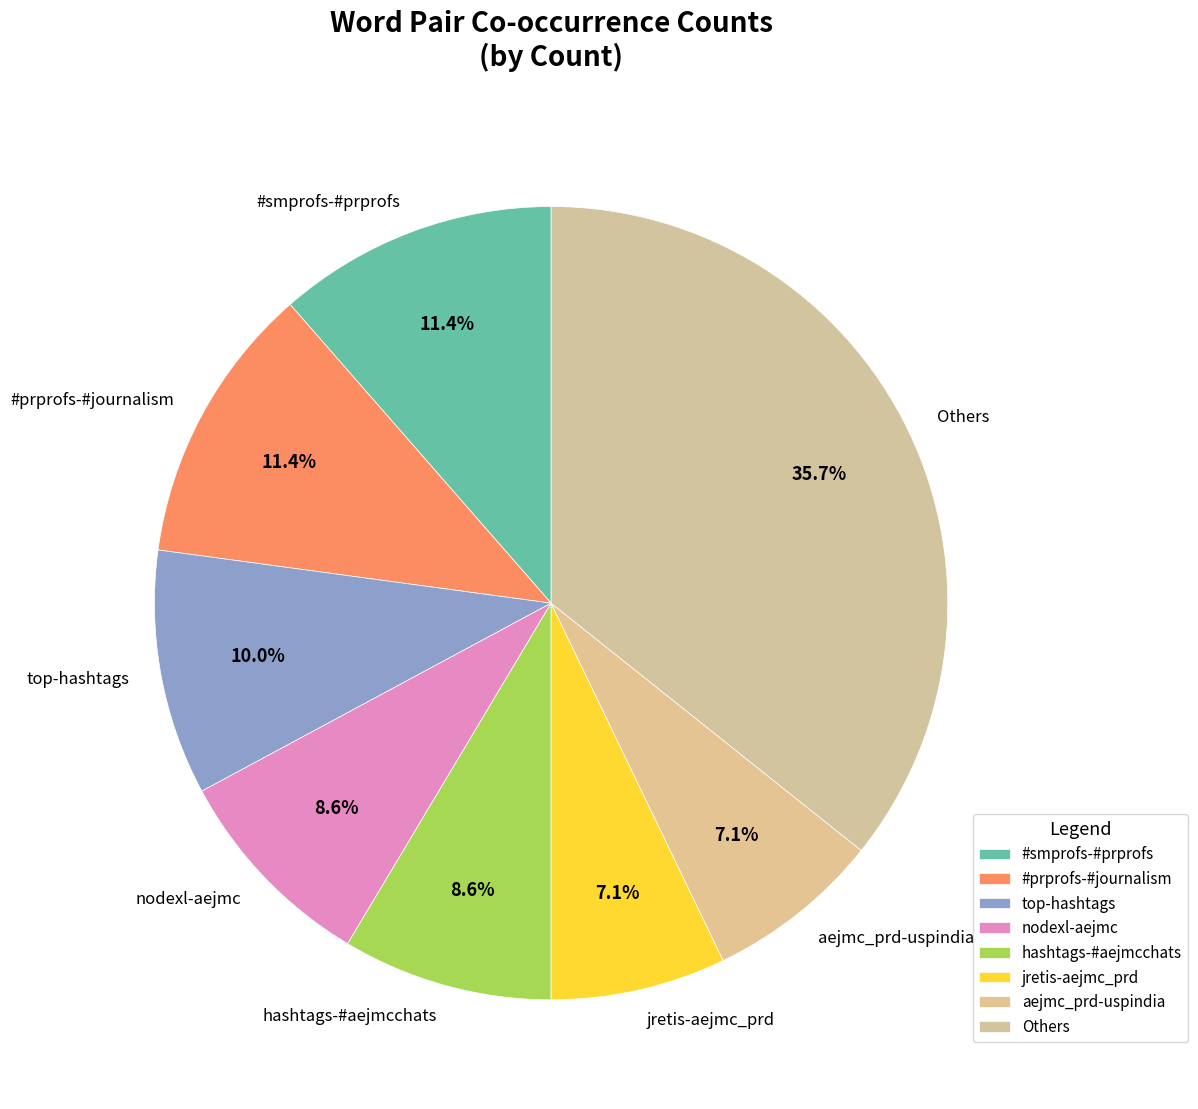

To the nearest percent, what is the average slice percentage?

12%